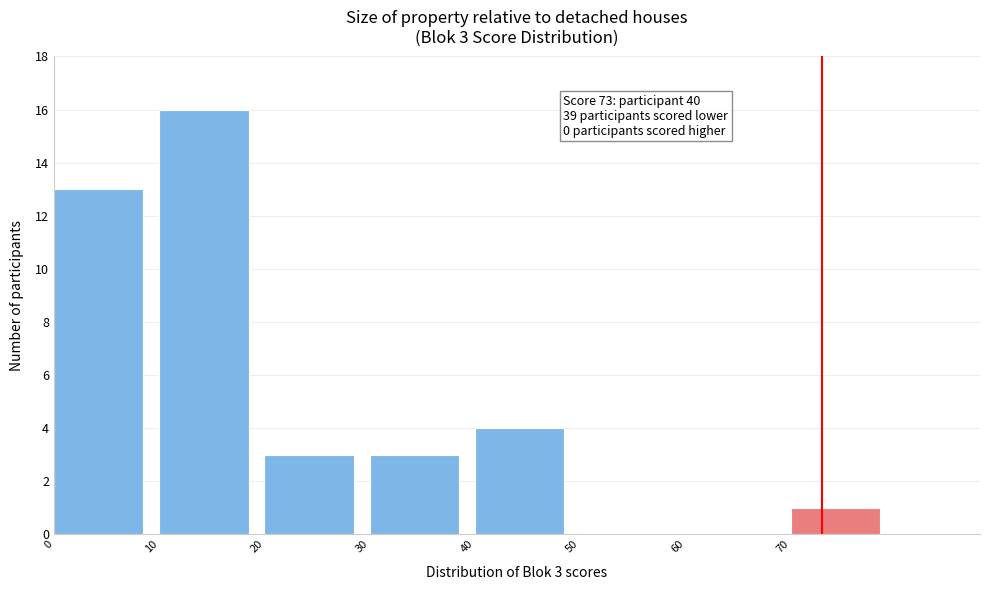

Which range on the x-axis has the tallest bar?

10 to 20